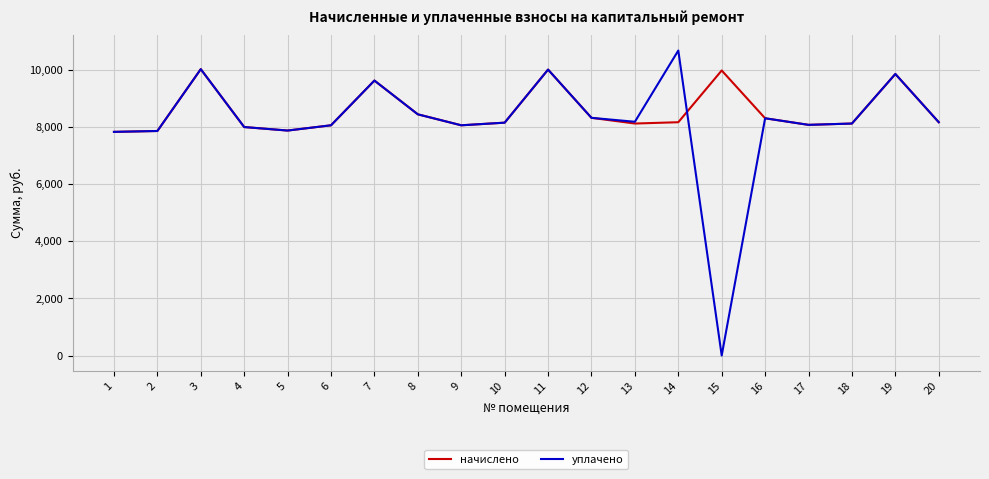

Rank the series by their average value, from highest to lowest.

начислено, уплачено